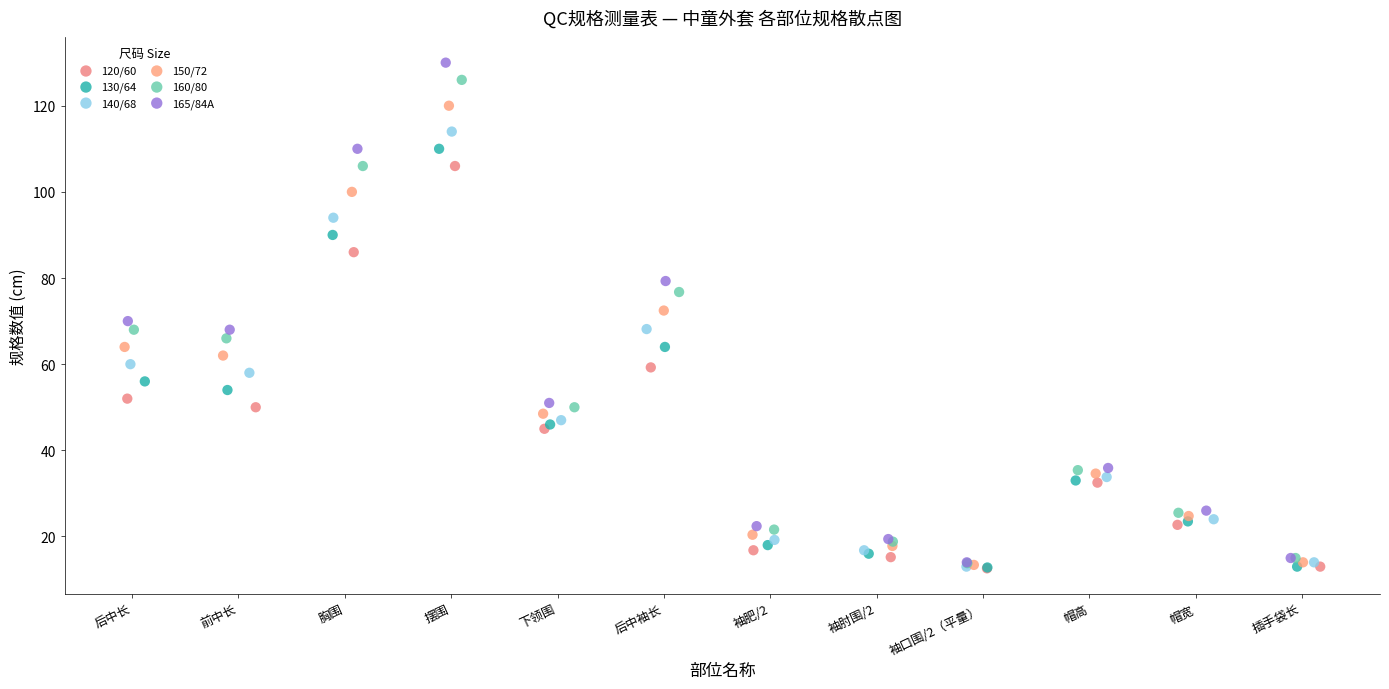

Which series has the widest spread of Y values?

165/84A